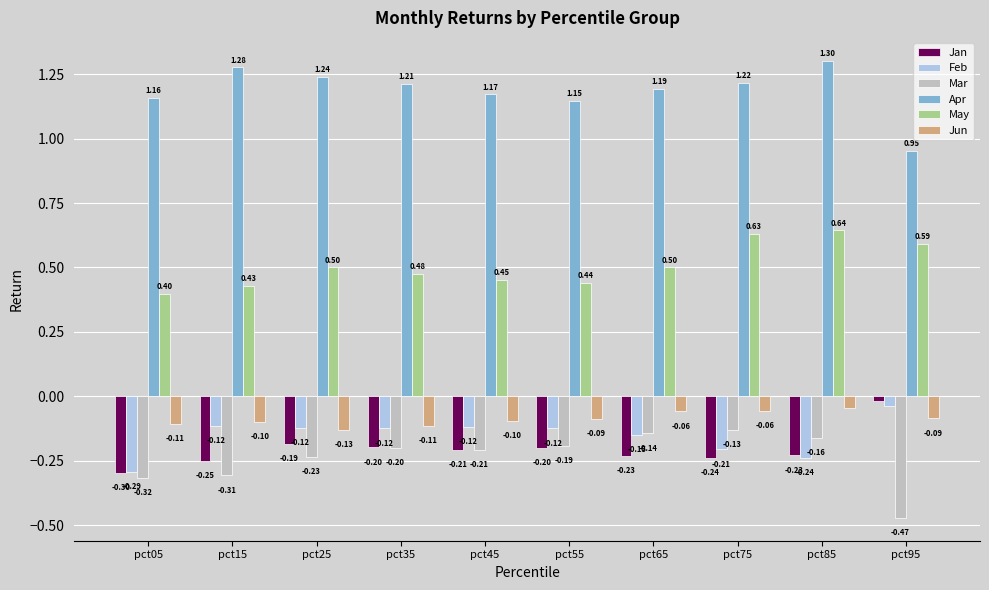

What is the total value across all series at pct95?

0.9